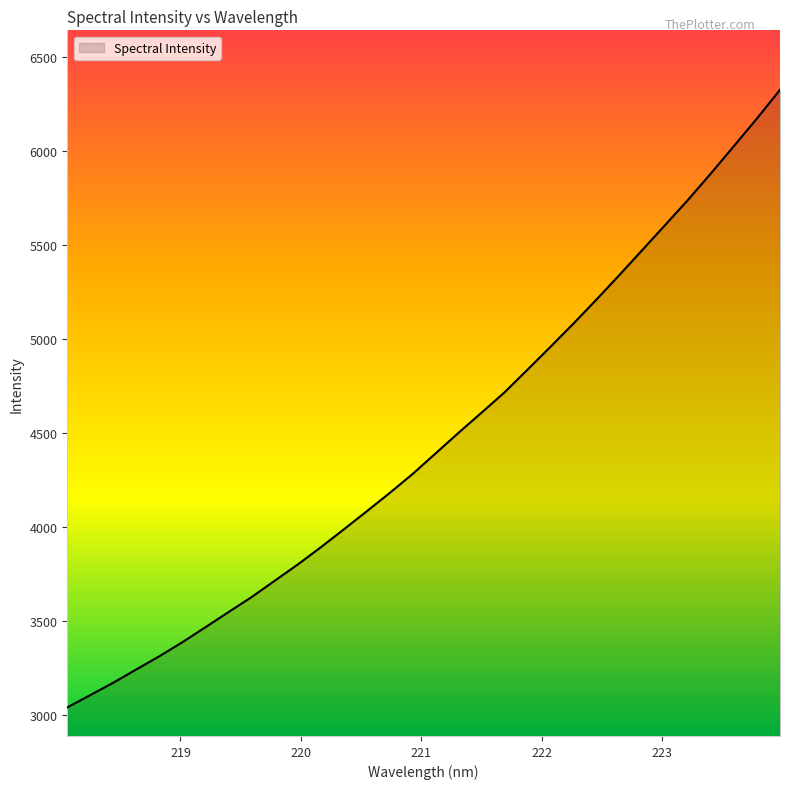

Does the chart display data point markers on the line(s)?

No